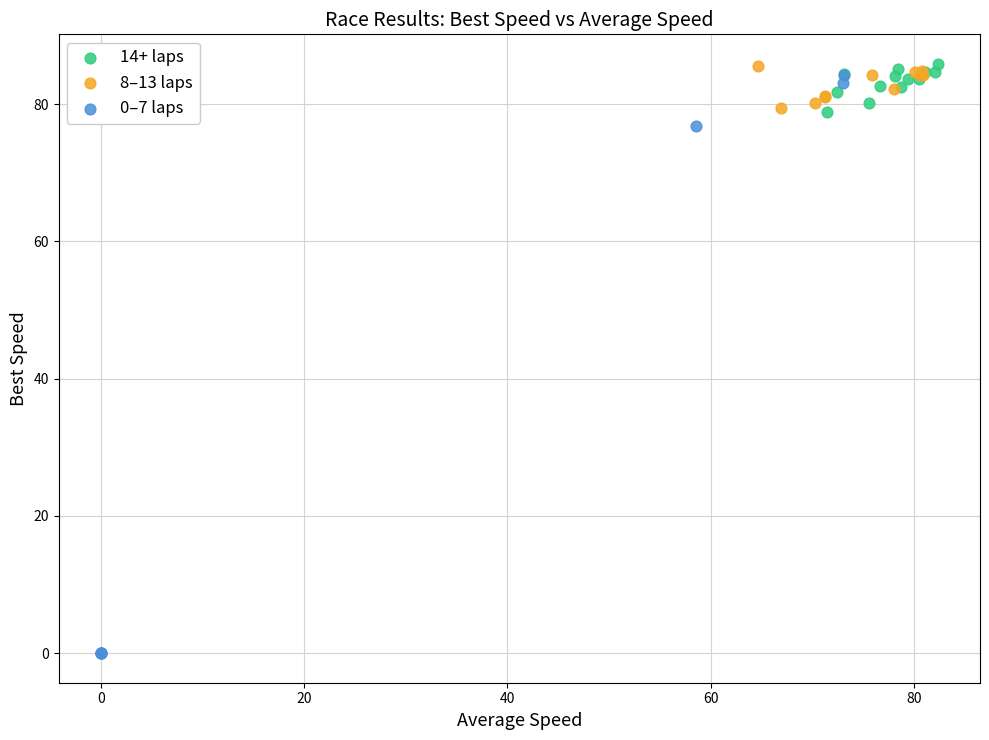

Which series contains the lowest Y value?

0–7 laps